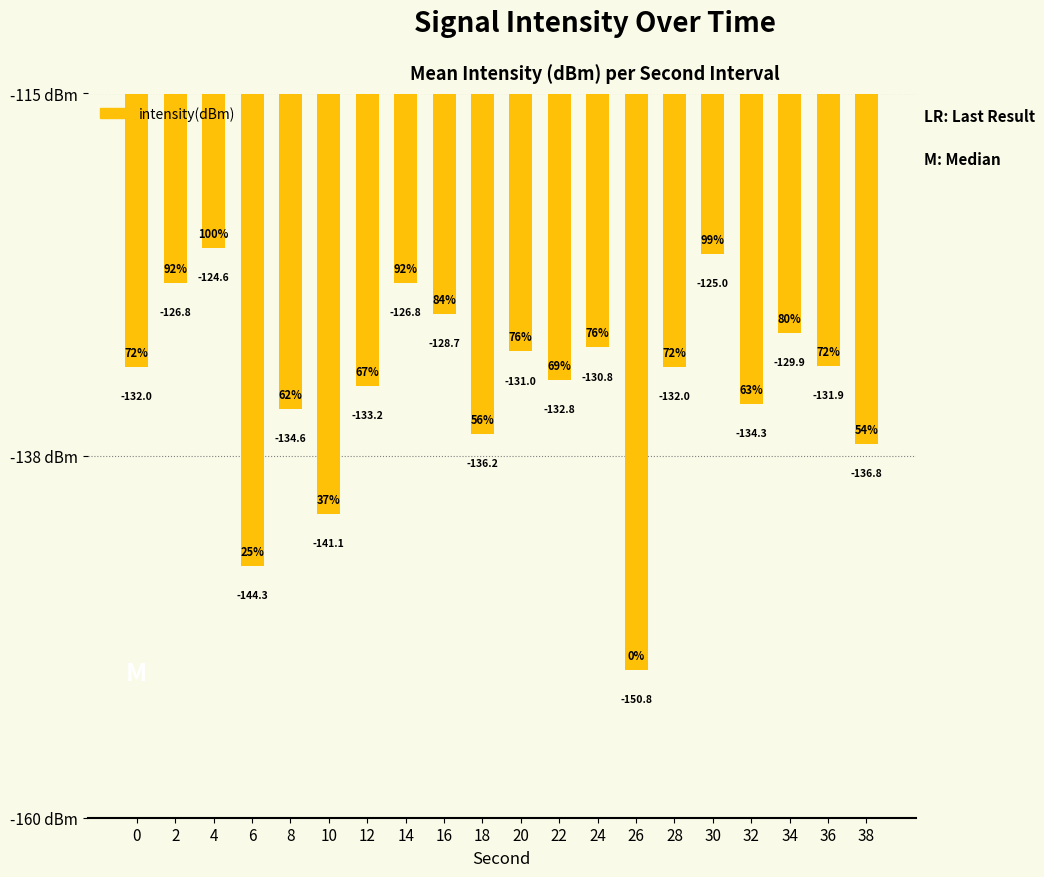

What is the change in value from 12 to 34?

+3.3